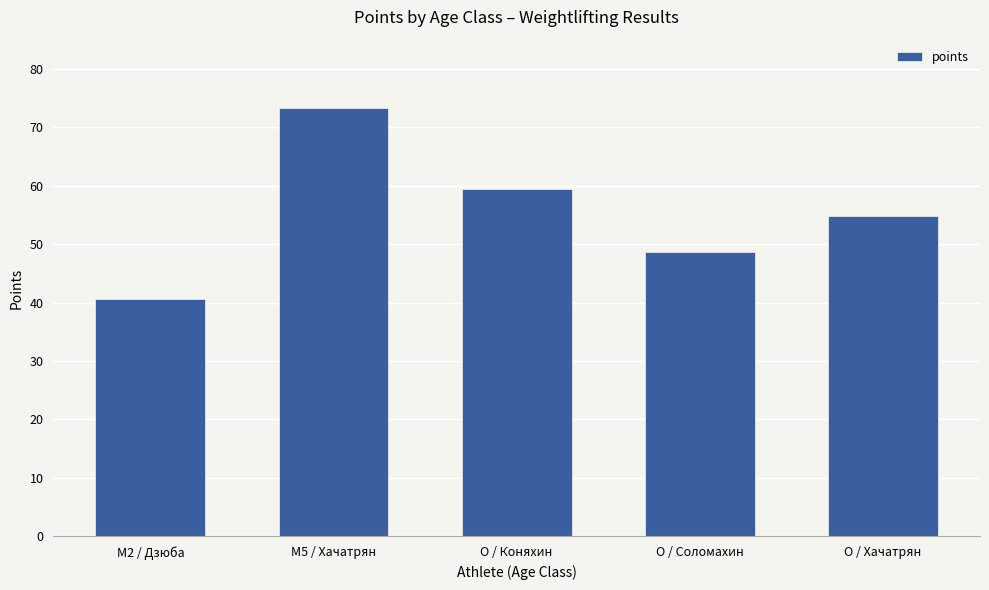

Rank the categories by value from lowest to highest.

M2 / Дзюба, O / Соломахин, O / Хачатрян, O / Коняхин, M5 / Хачатрян